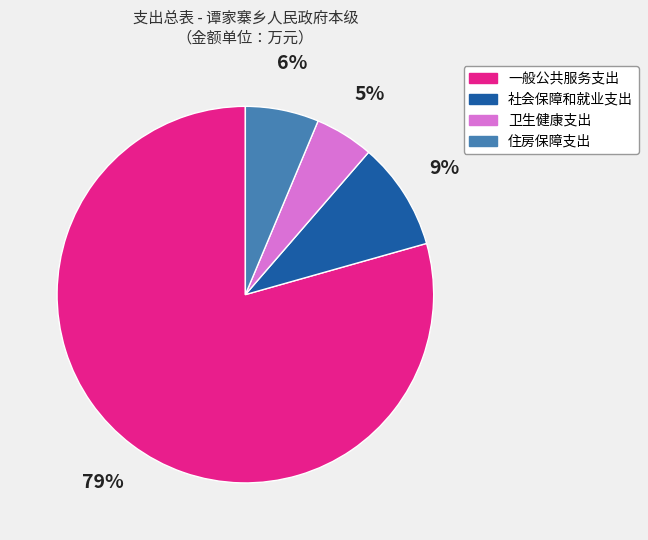

Combined, do 卫生健康支出 and 住房保障支出 account for over 50%?

No